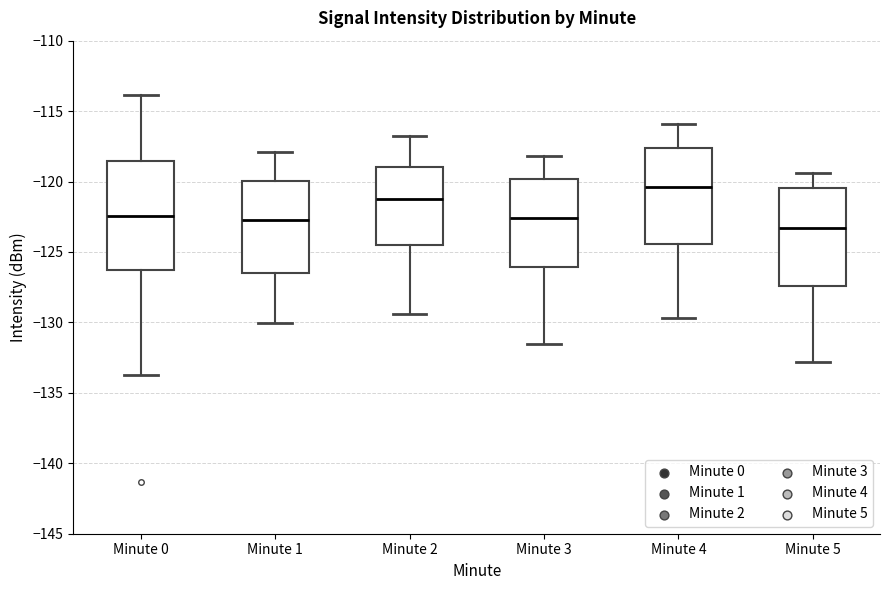

Which box is the tallest, from its lower edge to its upper edge?

Minute 0